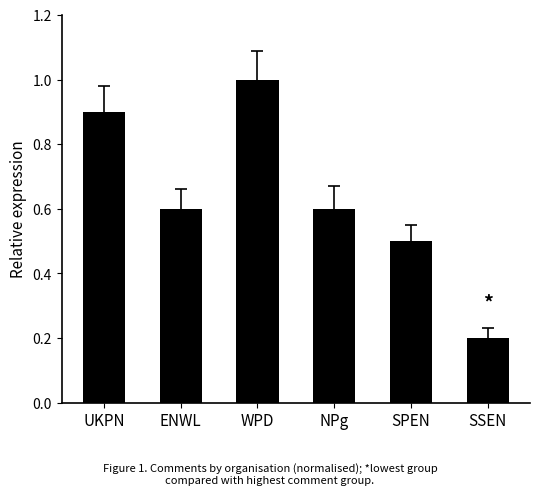

Is it true that the value at UKPN is 0.9?

True